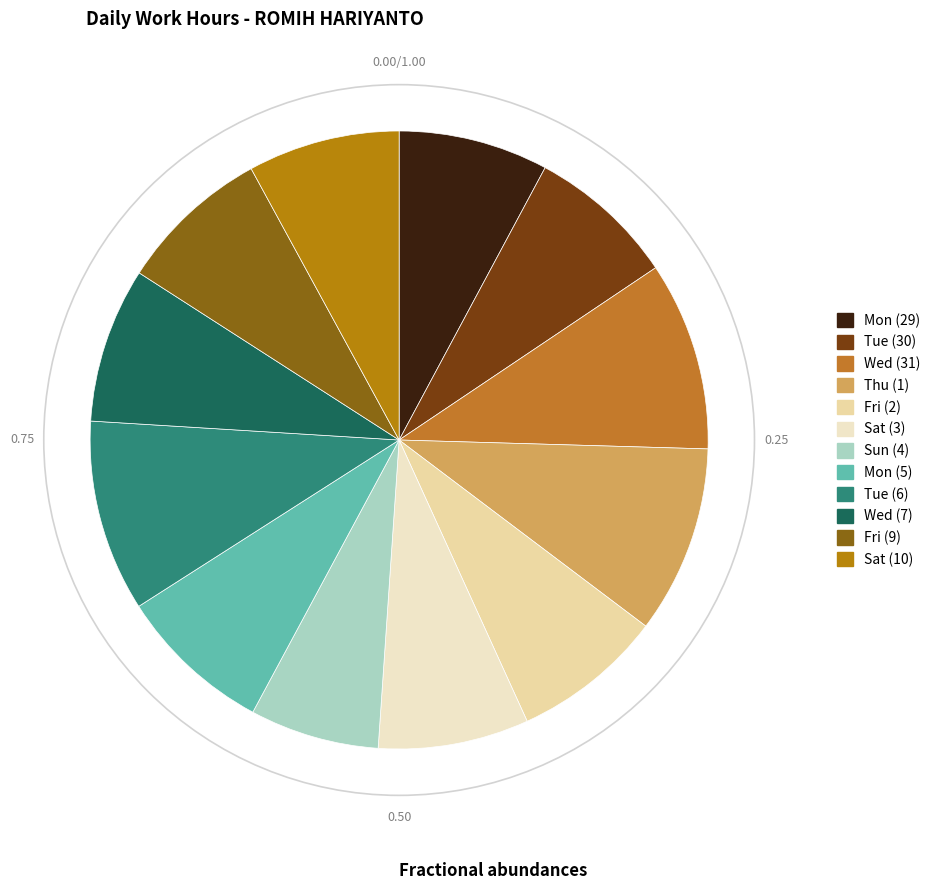

What is the largest slice in the pie chart?

Tue (6)